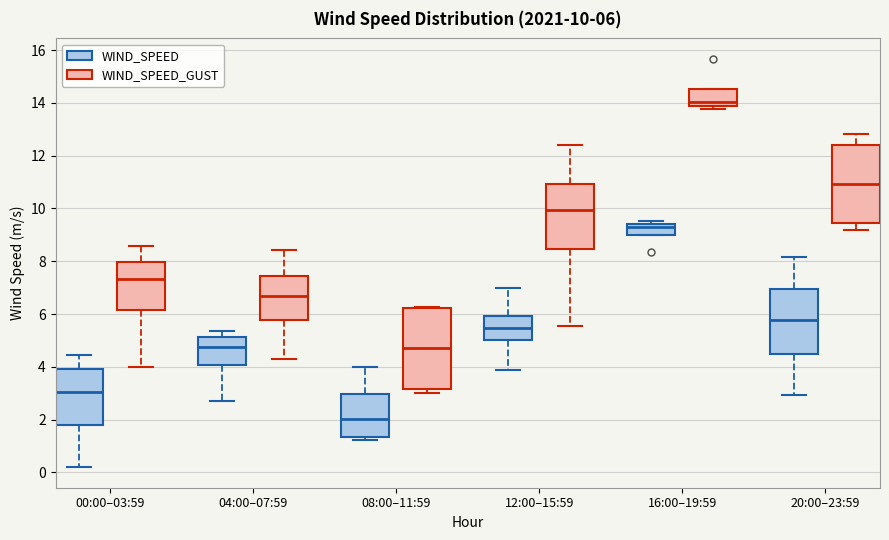

Which box has the lowest median line?

08:00–11:59 (WIND_SPEED)